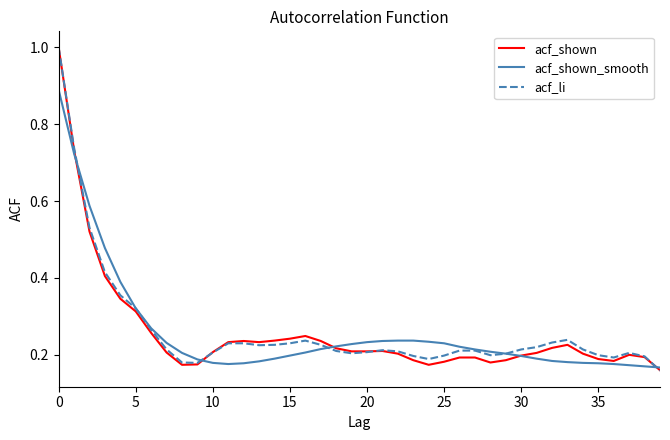

What is the greatest value displayed?

1.0